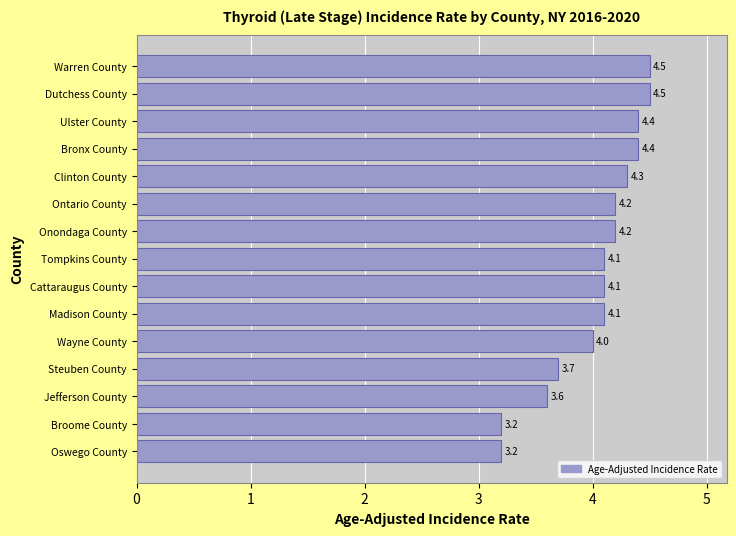

What is the change in value from Jefferson County to Wayne County?

+0.4